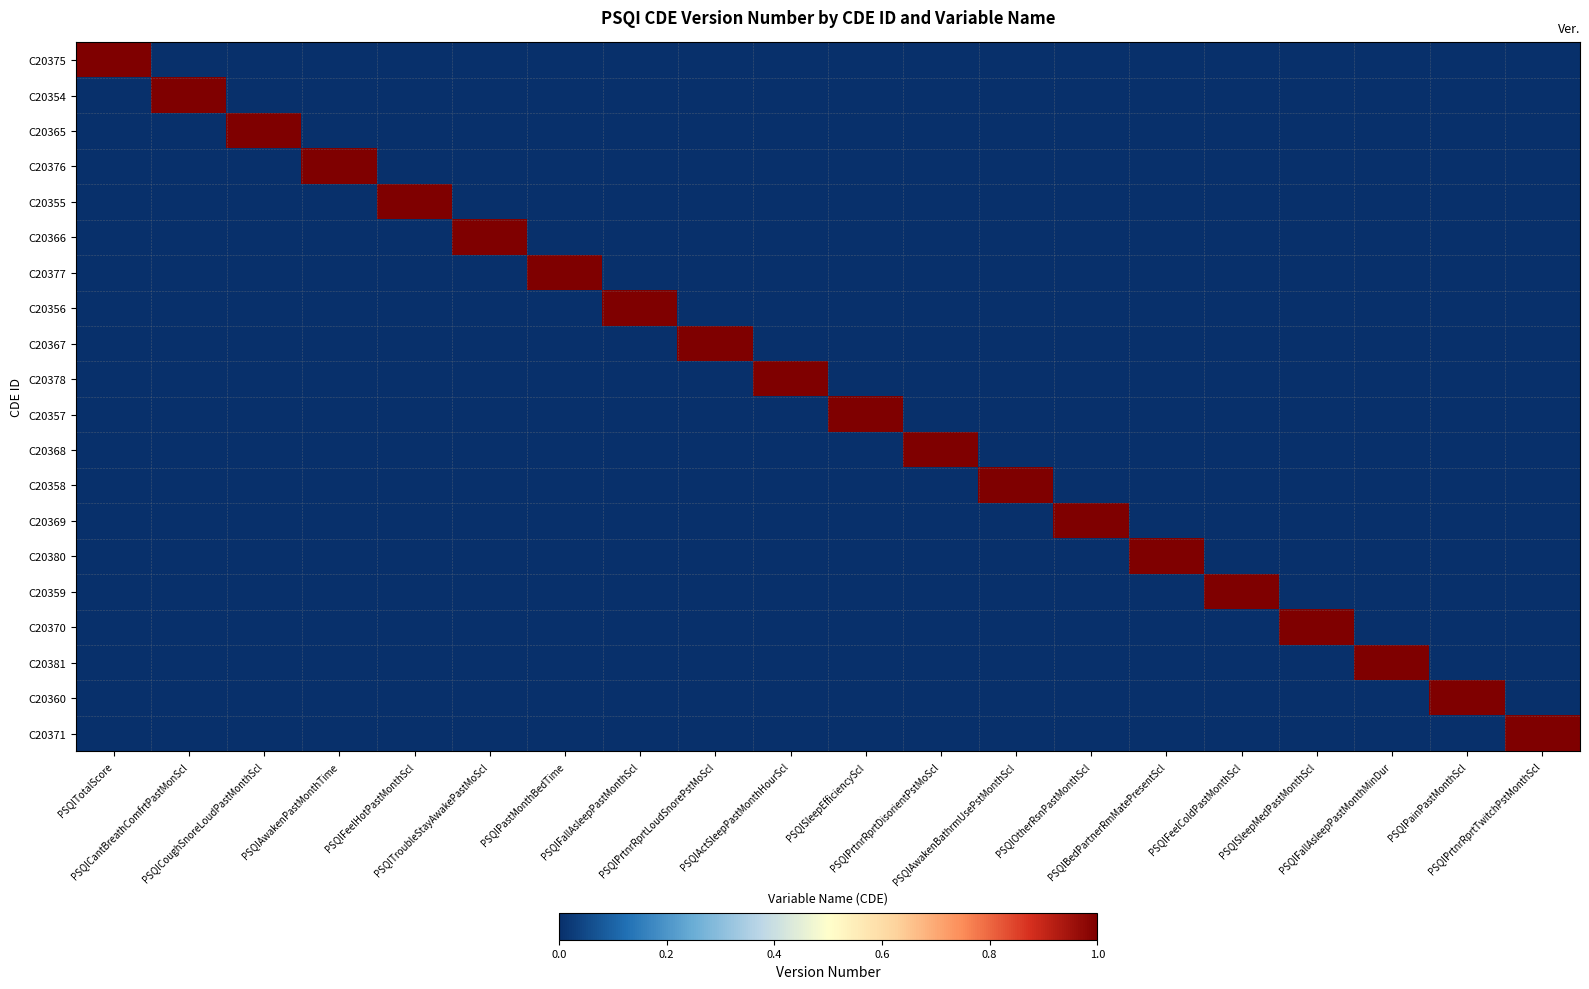

Reading right to left, list all the values displayed in this chart.

C20375: PSQIPrtnrRprtTwitchPstMonthScl=0	PSQIPainPastMonthScl=0	PSQIFallAsleepPastMonthMinDur=0	PSQISleepMedPastMonthScl=0	PSQIFeelColdPastMonthScl=0	PSQIBedPartnerRmMatePresentScl=0	PSQIOtherRsnPastMonthScl=0	PSQIAwakenBathrmUsePstMonthScl=0	PSQIPrtnrRprtDisorientPstMoScl=0	PSQISleepEfficiencyScl=0	PSQIActSleepPastMonthHourScl=0	PSQIPrtnrRprtLoudSnorePstMoScl=0	PSQIFallAsleepPastMonthScl=0	PSQIPastMonthBedTime=0	PSQITroubleStayAwakePastMoScl=0	PSQIFeelHotPastMonthScl=0	PSQIAwakenPastMonthTime=0	PSQICoughSnoreLoudPastMonthScl=0	PSQICantBreathComfrtPastMonScl=0	PSQITotalScore=1
C20354: PSQIPrtnrRprtTwitchPstMonthScl=0	PSQIPainPastMonthScl=0	PSQIFallAsleepPastMonthMinDur=0	PSQISleepMedPastMonthScl=0	PSQIFeelColdPastMonthScl=0	PSQIBedPartnerRmMatePresentScl=0	PSQIOtherRsnPastMonthScl=0	PSQIAwakenBathrmUsePstMonthScl=0	PSQIPrtnrRprtDisorientPstMoScl=0	PSQISleepEfficiencyScl=0	PSQIActSleepPastMonthHourScl=0	PSQIPrtnrRprtLoudSnorePstMoScl=0	PSQIFallAsleepPastMonthScl=0	PSQIPastMonthBedTime=0	PSQITroubleStayAwakePastMoScl=0	PSQIFeelHotPastMonthScl=0	PSQIAwakenPastMonthTime=0	PSQICoughSnoreLoudPastMonthScl=0	PSQICantBreathComfrtPastMonScl=1	PSQITotalScore=0
C20365: PSQIPrtnrRprtTwitchPstMonthScl=0	PSQIPainPastMonthScl=0	PSQIFallAsleepPastMonthMinDur=0	PSQISleepMedPastMonthScl=0	PSQIFeelColdPastMonthScl=0	PSQIBedPartnerRmMatePresentScl=0	PSQIOtherRsnPastMonthScl=0	PSQIAwakenBathrmUsePstMonthScl=0	PSQIPrtnrRprtDisorientPstMoScl=0	PSQISleepEfficiencyScl=0	PSQIActSleepPastMonthHourScl=0	PSQIPrtnrRprtLoudSnorePstMoScl=0	PSQIFallAsleepPastMonthScl=0	PSQIPastMonthBedTime=0	PSQITroubleStayAwakePastMoScl=0	PSQIFeelHotPastMonthScl=0	PSQIAwakenPastMonthTime=0	PSQICoughSnoreLoudPastMonthScl=1	PSQICantBreathComfrtPastMonScl=0	PSQITotalScore=0
C20376: PSQIPrtnrRprtTwitchPstMonthScl=0	PSQIPainPastMonthScl=0	PSQIFallAsleepPastMonthMinDur=0	PSQISleepMedPastMonthScl=0	PSQIFeelColdPastMonthScl=0	PSQIBedPartnerRmMatePresentScl=0	PSQIOtherRsnPastMonthScl=0	PSQIAwakenBathrmUsePstMonthScl=0	PSQIPrtnrRprtDisorientPstMoScl=0	PSQISleepEfficiencyScl=0	PSQIActSleepPastMonthHourScl=0	PSQIPrtnrRprtLoudSnorePstMoScl=0	PSQIFallAsleepPastMonthScl=0	PSQIPastMonthBedTime=0	PSQITroubleStayAwakePastMoScl=0	PSQIFeelHotPastMonthScl=0	PSQIAwakenPastMonthTime=1	PSQICoughSnoreLoudPastMonthScl=0	PSQICantBreathComfrtPastMonScl=0	PSQITotalScore=0
C20355: PSQIPrtnrRprtTwitchPstMonthScl=0	PSQIPainPastMonthScl=0	PSQIFallAsleepPastMonthMinDur=0	PSQISleepMedPastMonthScl=0	PSQIFeelColdPastMonthScl=0	PSQIBedPartnerRmMatePresentScl=0	PSQIOtherRsnPastMonthScl=0	PSQIAwakenBathrmUsePstMonthScl=0	PSQIPrtnrRprtDisorientPstMoScl=0	PSQISleepEfficiencyScl=0	PSQIActSleepPastMonthHourScl=0	PSQIPrtnrRprtLoudSnorePstMoScl=0	PSQIFallAsleepPastMonthScl=0	PSQIPastMonthBedTime=0	PSQITroubleStayAwakePastMoScl=0	PSQIFeelHotPastMonthScl=1	PSQIAwakenPastMonthTime=0	PSQICoughSnoreLoudPastMonthScl=0	PSQICantBreathComfrtPastMonScl=0	PSQITotalScore=0
C20366: PSQIPrtnrRprtTwitchPstMonthScl=0	PSQIPainPastMonthScl=0	PSQIFallAsleepPastMonthMinDur=0	PSQISleepMedPastMonthScl=0	PSQIFeelColdPastMonthScl=0	PSQIBedPartnerRmMatePresentScl=0	PSQIOtherRsnPastMonthScl=0	PSQIAwakenBathrmUsePstMonthScl=0	PSQIPrtnrRprtDisorientPstMoScl=0	PSQISleepEfficiencyScl=0	PSQIActSleepPastMonthHourScl=0	PSQIPrtnrRprtLoudSnorePstMoScl=0	PSQIFallAsleepPastMonthScl=0	PSQIPastMonthBedTime=0	PSQITroubleStayAwakePastMoScl=1	PSQIFeelHotPastMonthScl=0	PSQIAwakenPastMonthTime=0	PSQICoughSnoreLoudPastMonthScl=0	PSQICantBreathComfrtPastMonScl=0	PSQITotalScore=0
C20377: PSQIPrtnrRprtTwitchPstMonthScl=0	PSQIPainPastMonthScl=0	PSQIFallAsleepPastMonthMinDur=0	PSQISleepMedPastMonthScl=0	PSQIFeelColdPastMonthScl=0	PSQIBedPartnerRmMatePresentScl=0	PSQIOtherRsnPastMonthScl=0	PSQIAwakenBathrmUsePstMonthScl=0	PSQIPrtnrRprtDisorientPstMoScl=0	PSQISleepEfficiencyScl=0	PSQIActSleepPastMonthHourScl=0	PSQIPrtnrRprtLoudSnorePstMoScl=0	PSQIFallAsleepPastMonthScl=0	PSQIPastMonthBedTime=1	PSQITroubleStayAwakePastMoScl=0	PSQIFeelHotPastMonthScl=0	PSQIAwakenPastMonthTime=0	PSQICoughSnoreLoudPastMonthScl=0	PSQICantBreathComfrtPastMonScl=0	PSQITotalScore=0
C20356: PSQIPrtnrRprtTwitchPstMonthScl=0	PSQIPainPastMonthScl=0	PSQIFallAsleepPastMonthMinDur=0	PSQISleepMedPastMonthScl=0	PSQIFeelColdPastMonthScl=0	PSQIBedPartnerRmMatePresentScl=0	PSQIOtherRsnPastMonthScl=0	PSQIAwakenBathrmUsePstMonthScl=0	PSQIPrtnrRprtDisorientPstMoScl=0	PSQISleepEfficiencyScl=0	PSQIActSleepPastMonthHourScl=0	PSQIPrtnrRprtLoudSnorePstMoScl=0	PSQIFallAsleepPastMonthScl=1	PSQIPastMonthBedTime=0	PSQITroubleStayAwakePastMoScl=0	PSQIFeelHotPastMonthScl=0	PSQIAwakenPastMonthTime=0	PSQICoughSnoreLoudPastMonthScl=0	PSQICantBreathComfrtPastMonScl=0	PSQITotalScore=0
C20367: PSQIPrtnrRprtTwitchPstMonthScl=0	PSQIPainPastMonthScl=0	PSQIFallAsleepPastMonthMinDur=0	PSQISleepMedPastMonthScl=0	PSQIFeelColdPastMonthScl=0	PSQIBedPartnerRmMatePresentScl=0	PSQIOtherRsnPastMonthScl=0	PSQIAwakenBathrmUsePstMonthScl=0	PSQIPrtnrRprtDisorientPstMoScl=0	PSQISleepEfficiencyScl=0	PSQIActSleepPastMonthHourScl=0	PSQIPrtnrRprtLoudSnorePstMoScl=1	PSQIFallAsleepPastMonthScl=0	PSQIPastMonthBedTime=0	PSQITroubleStayAwakePastMoScl=0	PSQIFeelHotPastMonthScl=0	PSQIAwakenPastMonthTime=0	PSQICoughSnoreLoudPastMonthScl=0	PSQICantBreathComfrtPastMonScl=0	PSQITotalScore=0
C20378: PSQIPrtnrRprtTwitchPstMonthScl=0	PSQIPainPastMonthScl=0	PSQIFallAsleepPastMonthMinDur=0	PSQISleepMedPastMonthScl=0	PSQIFeelColdPastMonthScl=0	PSQIBedPartnerRmMatePresentScl=0	PSQIOtherRsnPastMonthScl=0	PSQIAwakenBathrmUsePstMonthScl=0	PSQIPrtnrRprtDisorientPstMoScl=0	PSQISleepEfficiencyScl=0	PSQIActSleepPastMonthHourScl=1	PSQIPrtnrRprtLoudSnorePstMoScl=0	PSQIFallAsleepPastMonthScl=0	PSQIPastMonthBedTime=0	PSQITroubleStayAwakePastMoScl=0	PSQIFeelHotPastMonthScl=0	PSQIAwakenPastMonthTime=0	PSQICoughSnoreLoudPastMonthScl=0	PSQICantBreathComfrtPastMonScl=0	PSQITotalScore=0
C20357: PSQIPrtnrRprtTwitchPstMonthScl=0	PSQIPainPastMonthScl=0	PSQIFallAsleepPastMonthMinDur=0	PSQISleepMedPastMonthScl=0	PSQIFeelColdPastMonthScl=0	PSQIBedPartnerRmMatePresentScl=0	PSQIOtherRsnPastMonthScl=0	PSQIAwakenBathrmUsePstMonthScl=0	PSQIPrtnrRprtDisorientPstMoScl=0	PSQISleepEfficiencyScl=1	PSQIActSleepPastMonthHourScl=0	PSQIPrtnrRprtLoudSnorePstMoScl=0	PSQIFallAsleepPastMonthScl=0	PSQIPastMonthBedTime=0	PSQITroubleStayAwakePastMoScl=0	PSQIFeelHotPastMonthScl=0	PSQIAwakenPastMonthTime=0	PSQICoughSnoreLoudPastMonthScl=0	PSQICantBreathComfrtPastMonScl=0	PSQITotalScore=0
C20368: PSQIPrtnrRprtTwitchPstMonthScl=0	PSQIPainPastMonthScl=0	PSQIFallAsleepPastMonthMinDur=0	PSQISleepMedPastMonthScl=0	PSQIFeelColdPastMonthScl=0	PSQIBedPartnerRmMatePresentScl=0	PSQIOtherRsnPastMonthScl=0	PSQIAwakenBathrmUsePstMonthScl=0	PSQIPrtnrRprtDisorientPstMoScl=1	PSQISleepEfficiencyScl=0	PSQIActSleepPastMonthHourScl=0	PSQIPrtnrRprtLoudSnorePstMoScl=0	PSQIFallAsleepPastMonthScl=0	PSQIPastMonthBedTime=0	PSQITroubleStayAwakePastMoScl=0	PSQIFeelHotPastMonthScl=0	PSQIAwakenPastMonthTime=0	PSQICoughSnoreLoudPastMonthScl=0	PSQICantBreathComfrtPastMonScl=0	PSQITotalScore=0
C20358: PSQIPrtnrRprtTwitchPstMonthScl=0	PSQIPainPastMonthScl=0	PSQIFallAsleepPastMonthMinDur=0	PSQISleepMedPastMonthScl=0	PSQIFeelColdPastMonthScl=0	PSQIBedPartnerRmMatePresentScl=0	PSQIOtherRsnPastMonthScl=0	PSQIAwakenBathrmUsePstMonthScl=1	PSQIPrtnrRprtDisorientPstMoScl=0	PSQISleepEfficiencyScl=0	PSQIActSleepPastMonthHourScl=0	PSQIPrtnrRprtLoudSnorePstMoScl=0	PSQIFallAsleepPastMonthScl=0	PSQIPastMonthBedTime=0	PSQITroubleStayAwakePastMoScl=0	PSQIFeelHotPastMonthScl=0	PSQIAwakenPastMonthTime=0	PSQICoughSnoreLoudPastMonthScl=0	PSQICantBreathComfrtPastMonScl=0	PSQITotalScore=0
C20369: PSQIPrtnrRprtTwitchPstMonthScl=0	PSQIPainPastMonthScl=0	PSQIFallAsleepPastMonthMinDur=0	PSQISleepMedPastMonthScl=0	PSQIFeelColdPastMonthScl=0	PSQIBedPartnerRmMatePresentScl=0	PSQIOtherRsnPastMonthScl=1	PSQIAwakenBathrmUsePstMonthScl=0	PSQIPrtnrRprtDisorientPstMoScl=0	PSQISleepEfficiencyScl=0	PSQIActSleepPastMonthHourScl=0	PSQIPrtnrRprtLoudSnorePstMoScl=0	PSQIFallAsleepPastMonthScl=0	PSQIPastMonthBedTime=0	PSQITroubleStayAwakePastMoScl=0	PSQIFeelHotPastMonthScl=0	PSQIAwakenPastMonthTime=0	PSQICoughSnoreLoudPastMonthScl=0	PSQICantBreathComfrtPastMonScl=0	PSQITotalScore=0
C20380: PSQIPrtnrRprtTwitchPstMonthScl=0	PSQIPainPastMonthScl=0	PSQIFallAsleepPastMonthMinDur=0	PSQISleepMedPastMonthScl=0	PSQIFeelColdPastMonthScl=0	PSQIBedPartnerRmMatePresentScl=1	PSQIOtherRsnPastMonthScl=0	PSQIAwakenBathrmUsePstMonthScl=0	PSQIPrtnrRprtDisorientPstMoScl=0	PSQISleepEfficiencyScl=0	PSQIActSleepPastMonthHourScl=0	PSQIPrtnrRprtLoudSnorePstMoScl=0	PSQIFallAsleepPastMonthScl=0	PSQIPastMonthBedTime=0	PSQITroubleStayAwakePastMoScl=0	PSQIFeelHotPastMonthScl=0	PSQIAwakenPastMonthTime=0	PSQICoughSnoreLoudPastMonthScl=0	PSQICantBreathComfrtPastMonScl=0	PSQITotalScore=0
C20359: PSQIPrtnrRprtTwitchPstMonthScl=0	PSQIPainPastMonthScl=0	PSQIFallAsleepPastMonthMinDur=0	PSQISleepMedPastMonthScl=0	PSQIFeelColdPastMonthScl=1	PSQIBedPartnerRmMatePresentScl=0	PSQIOtherRsnPastMonthScl=0	PSQIAwakenBathrmUsePstMonthScl=0	PSQIPrtnrRprtDisorientPstMoScl=0	PSQISleepEfficiencyScl=0	PSQIActSleepPastMonthHourScl=0	PSQIPrtnrRprtLoudSnorePstMoScl=0	PSQIFallAsleepPastMonthScl=0	PSQIPastMonthBedTime=0	PSQITroubleStayAwakePastMoScl=0	PSQIFeelHotPastMonthScl=0	PSQIAwakenPastMonthTime=0	PSQICoughSnoreLoudPastMonthScl=0	PSQICantBreathComfrtPastMonScl=0	PSQITotalScore=0
C20370: PSQIPrtnrRprtTwitchPstMonthScl=0	PSQIPainPastMonthScl=0	PSQIFallAsleepPastMonthMinDur=0	PSQISleepMedPastMonthScl=1	PSQIFeelColdPastMonthScl=0	PSQIBedPartnerRmMatePresentScl=0	PSQIOtherRsnPastMonthScl=0	PSQIAwakenBathrmUsePstMonthScl=0	PSQIPrtnrRprtDisorientPstMoScl=0	PSQISleepEfficiencyScl=0	PSQIActSleepPastMonthHourScl=0	PSQIPrtnrRprtLoudSnorePstMoScl=0	PSQIFallAsleepPastMonthScl=0	PSQIPastMonthBedTime=0	PSQITroubleStayAwakePastMoScl=0	PSQIFeelHotPastMonthScl=0	PSQIAwakenPastMonthTime=0	PSQICoughSnoreLoudPastMonthScl=0	PSQICantBreathComfrtPastMonScl=0	PSQITotalScore=0
C20381: PSQIPrtnrRprtTwitchPstMonthScl=0	PSQIPainPastMonthScl=0	PSQIFallAsleepPastMonthMinDur=1	PSQISleepMedPastMonthScl=0	PSQIFeelColdPastMonthScl=0	PSQIBedPartnerRmMatePresentScl=0	PSQIOtherRsnPastMonthScl=0	PSQIAwakenBathrmUsePstMonthScl=0	PSQIPrtnrRprtDisorientPstMoScl=0	PSQISleepEfficiencyScl=0	PSQIActSleepPastMonthHourScl=0	PSQIPrtnrRprtLoudSnorePstMoScl=0	PSQIFallAsleepPastMonthScl=0	PSQIPastMonthBedTime=0	PSQITroubleStayAwakePastMoScl=0	PSQIFeelHotPastMonthScl=0	PSQIAwakenPastMonthTime=0	PSQICoughSnoreLoudPastMonthScl=0	PSQICantBreathComfrtPastMonScl=0	PSQITotalScore=0
C20360: PSQIPrtnrRprtTwitchPstMonthScl=0	PSQIPainPastMonthScl=1	PSQIFallAsleepPastMonthMinDur=0	PSQISleepMedPastMonthScl=0	PSQIFeelColdPastMonthScl=0	PSQIBedPartnerRmMatePresentScl=0	PSQIOtherRsnPastMonthScl=0	PSQIAwakenBathrmUsePstMonthScl=0	PSQIPrtnrRprtDisorientPstMoScl=0	PSQISleepEfficiencyScl=0	PSQIActSleepPastMonthHourScl=0	PSQIPrtnrRprtLoudSnorePstMoScl=0	PSQIFallAsleepPastMonthScl=0	PSQIPastMonthBedTime=0	PSQITroubleStayAwakePastMoScl=0	PSQIFeelHotPastMonthScl=0	PSQIAwakenPastMonthTime=0	PSQICoughSnoreLoudPastMonthScl=0	PSQICantBreathComfrtPastMonScl=0	PSQITotalScore=0
C20371: PSQIPrtnrRprtTwitchPstMonthScl=1	PSQIPainPastMonthScl=0	PSQIFallAsleepPastMonthMinDur=0	PSQISleepMedPastMonthScl=0	PSQIFeelColdPastMonthScl=0	PSQIBedPartnerRmMatePresentScl=0	PSQIOtherRsnPastMonthScl=0	PSQIAwakenBathrmUsePstMonthScl=0	PSQIPrtnrRprtDisorientPstMoScl=0	PSQISleepEfficiencyScl=0	PSQIActSleepPastMonthHourScl=0	PSQIPrtnrRprtLoudSnorePstMoScl=0	PSQIFallAsleepPastMonthScl=0	PSQIPastMonthBedTime=0	PSQITroubleStayAwakePastMoScl=0	PSQIFeelHotPastMonthScl=0	PSQIAwakenPastMonthTime=0	PSQICoughSnoreLoudPastMonthScl=0	PSQICantBreathComfrtPastMonScl=0	PSQITotalScore=0